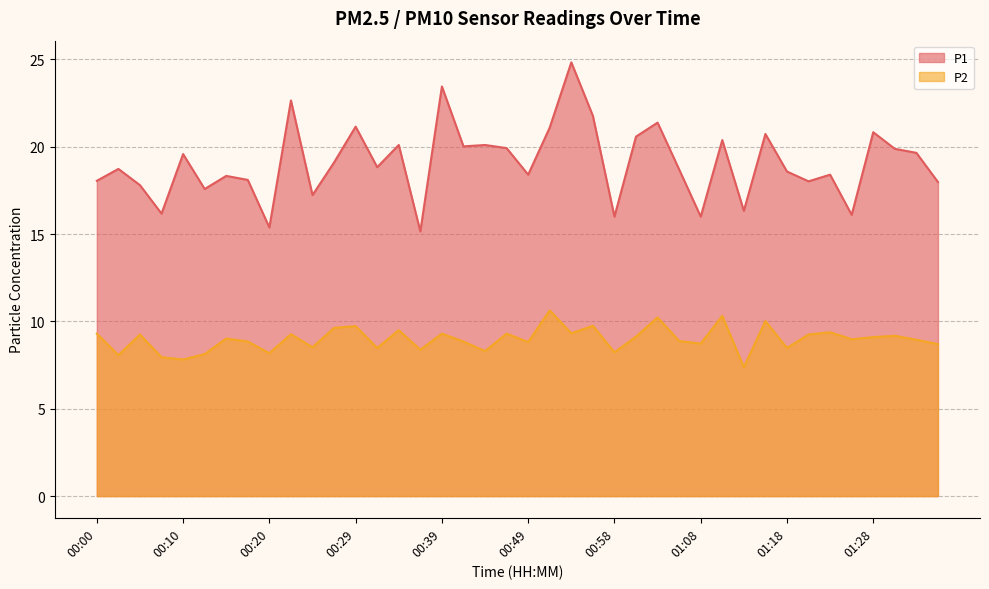

True or false: P2 has a value of 16.9 at 01:11.

False